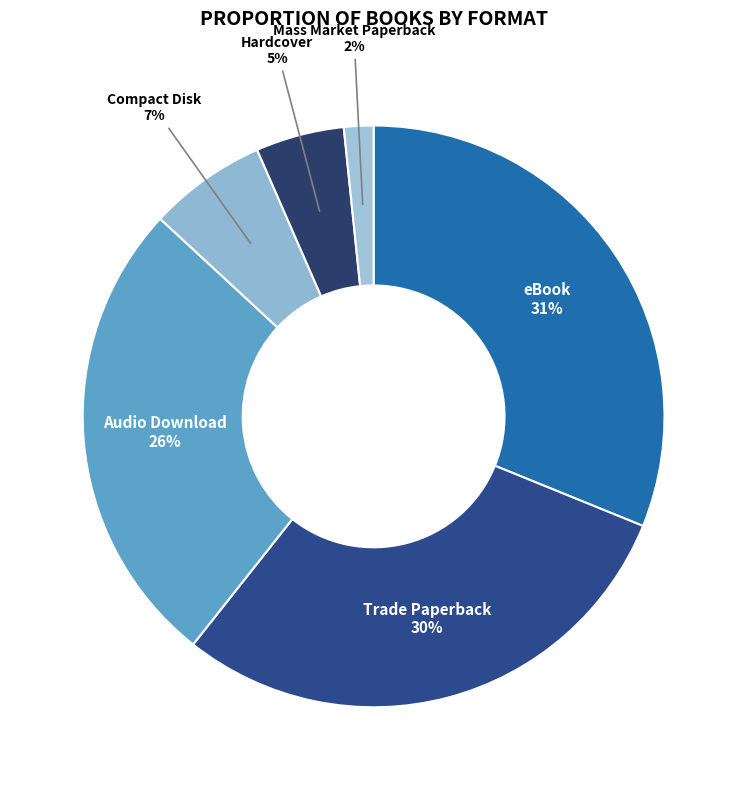

How many segments does this pie chart have?

6